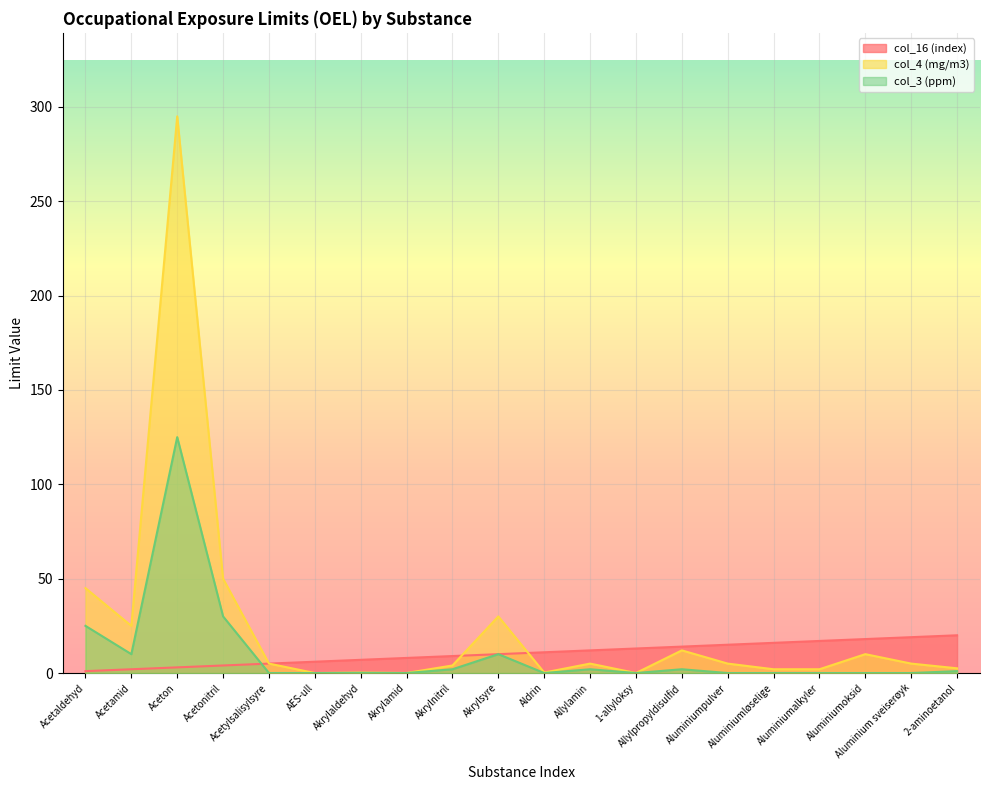

True or false: col_16 (index) has more than 0 interior local peaks.

False